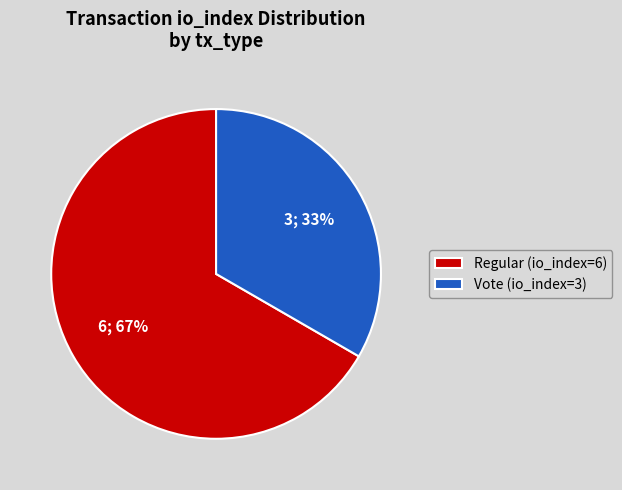

Count the number of slices in the pie.

2